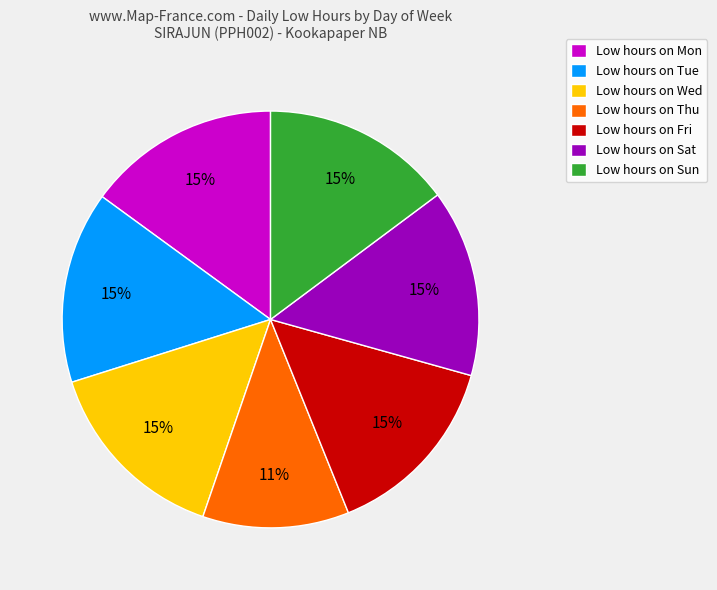

What percentage is the Low hours on Thu slice, to the nearest percent?

11%